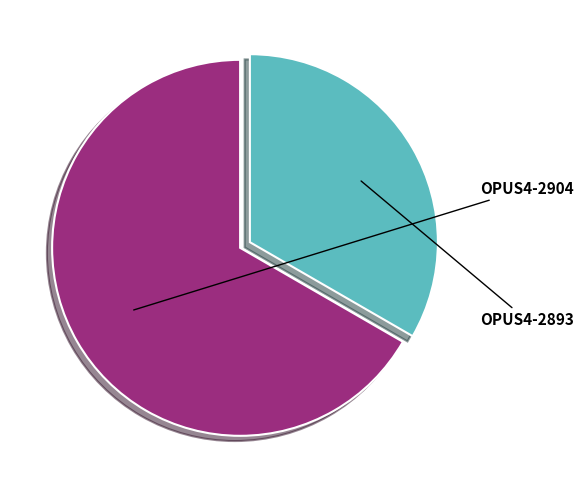

Does OPUS4-2893 account for over 50% of the chart?

No